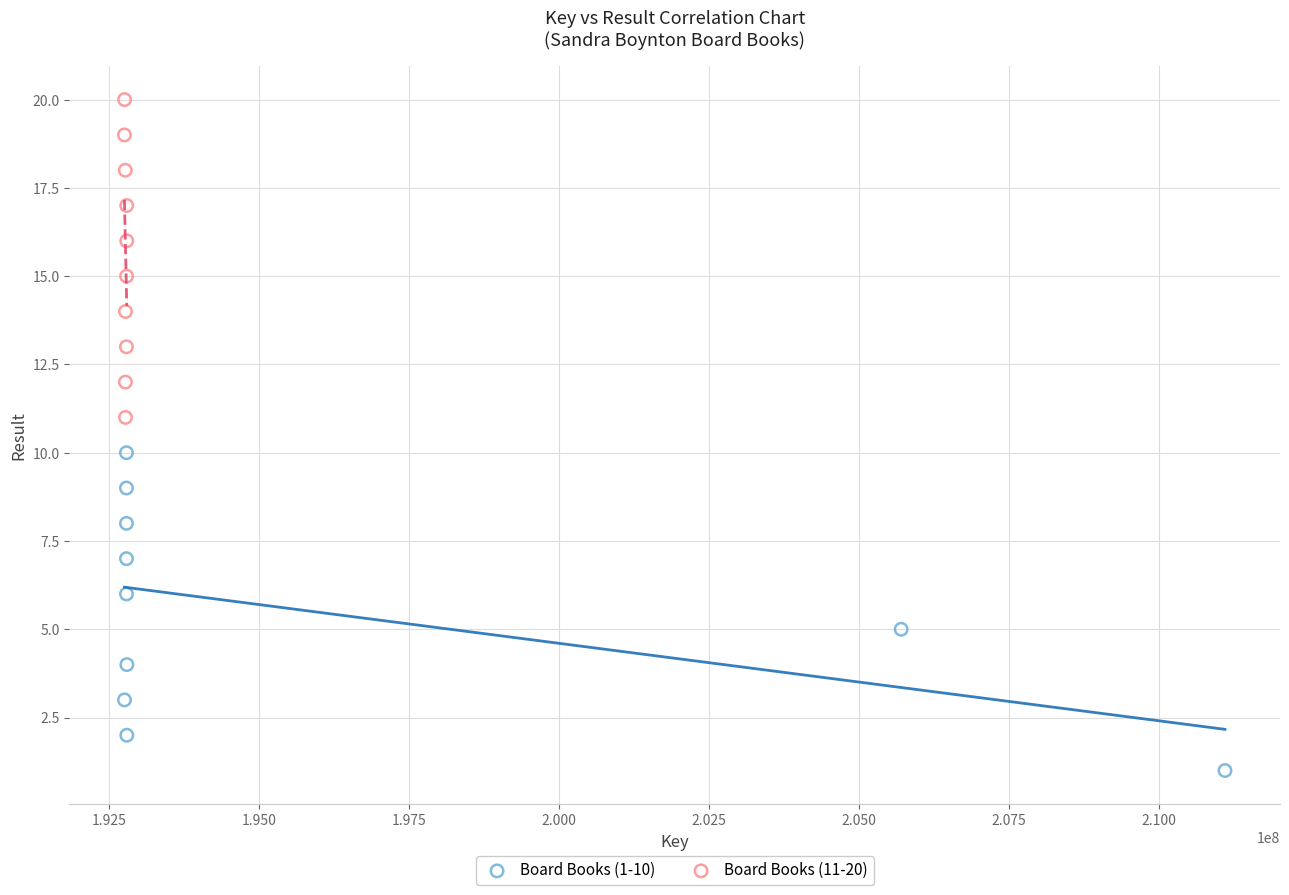

Which series contains the lowest Y value?

Board Books (1-10)